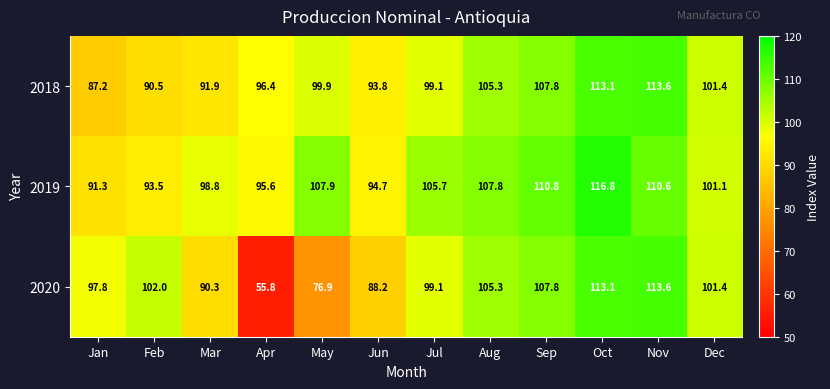

What is the average value of the 2019 series?

102.9